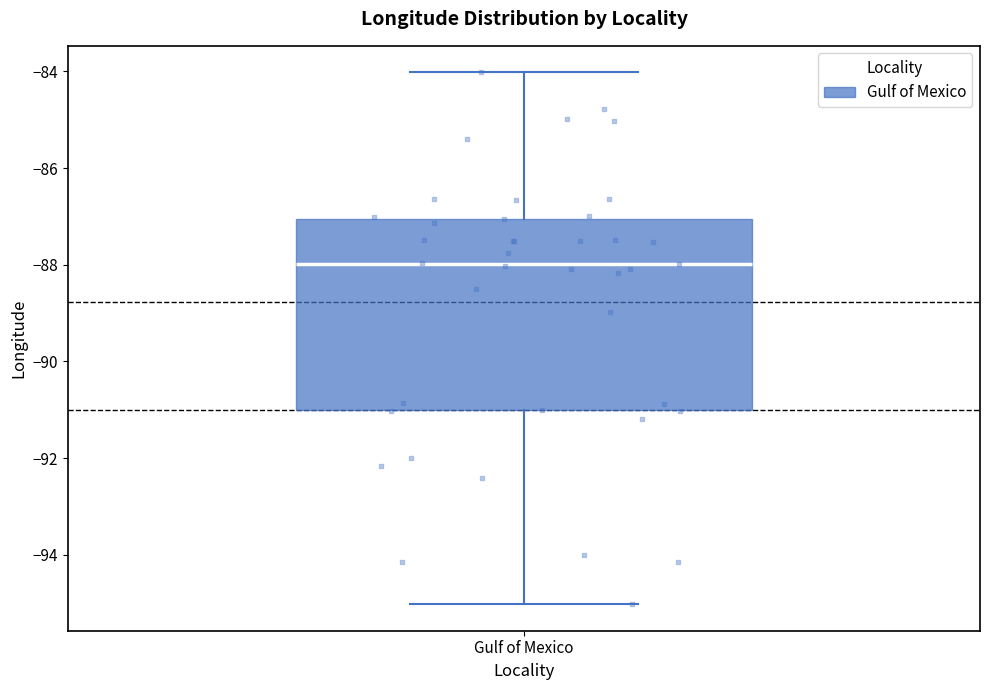

Read this box plot against the y-axis: the position of the median line, the range covered by the box, and the ends of both whiskers. The values are not printed on the chart, so give them approximately, as read against the axis.

median -88, box -91 to -87, whiskers -95 to -84